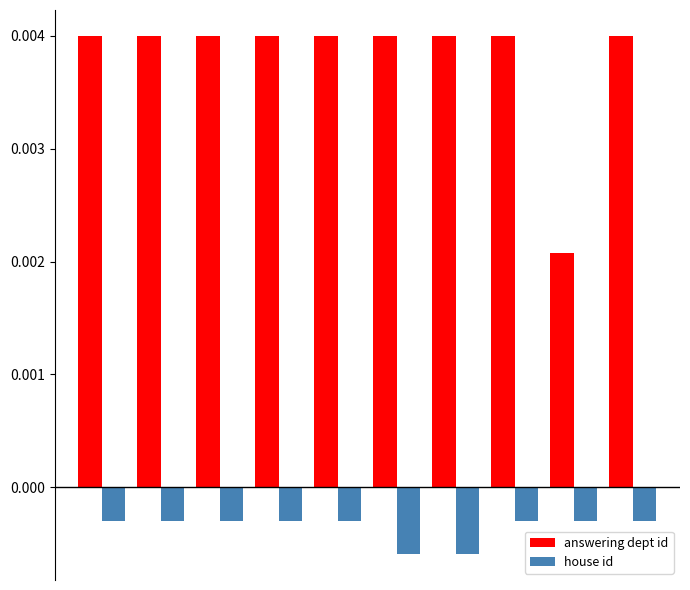

Which series has the largest total across all categories?

answering dept id